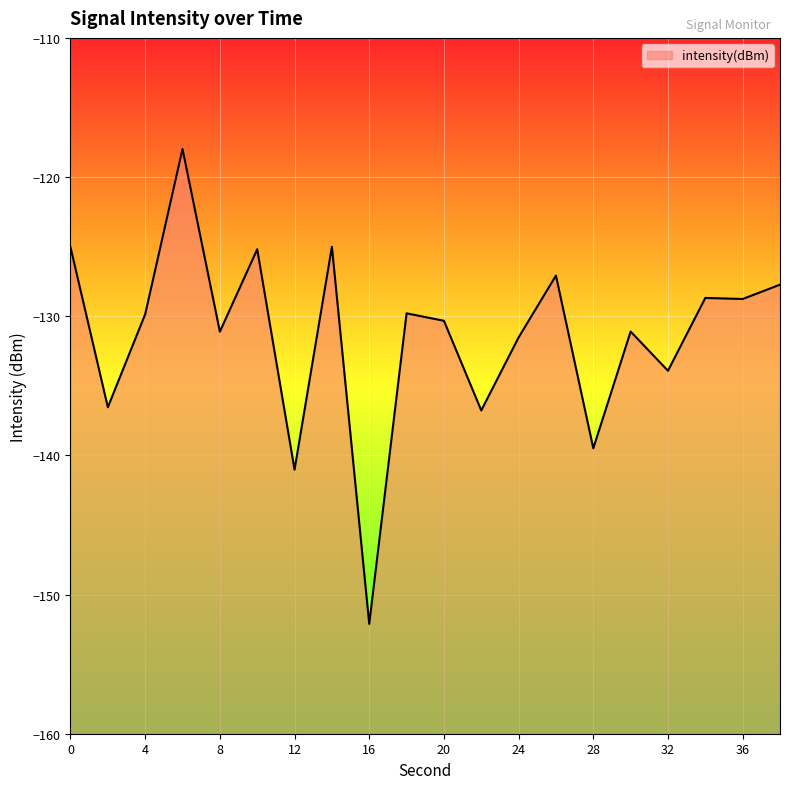

What is the value of the 2nd point from the left?

-136.5